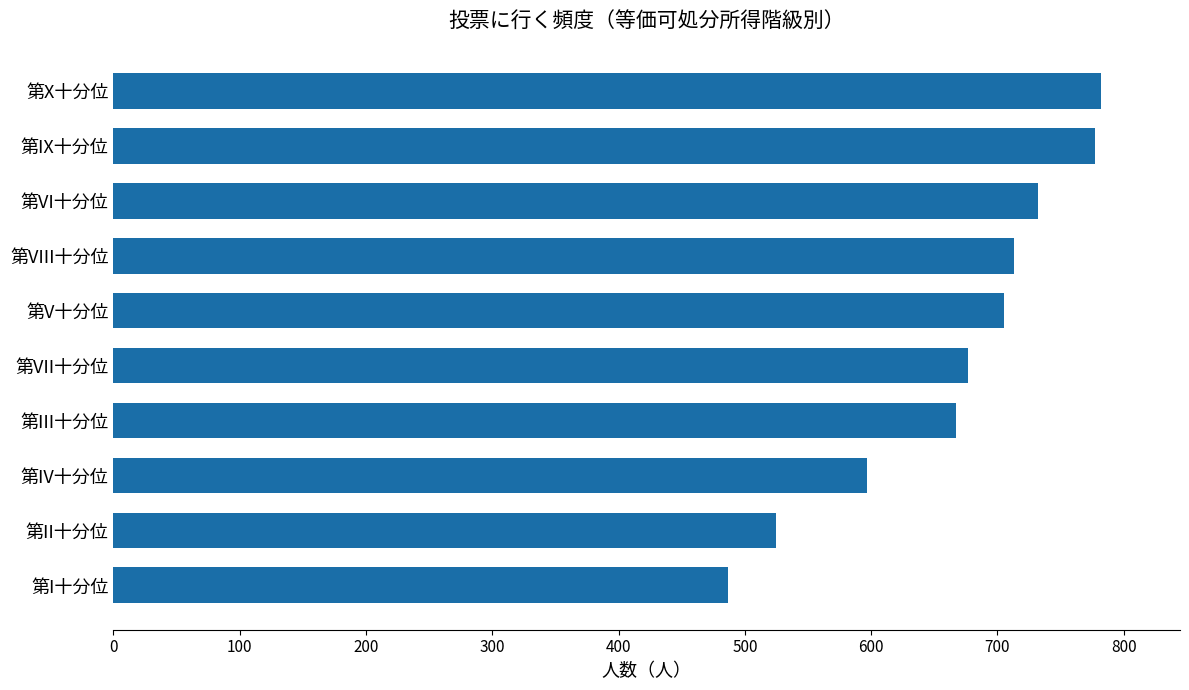

Does the chart contain stacked bars?

No